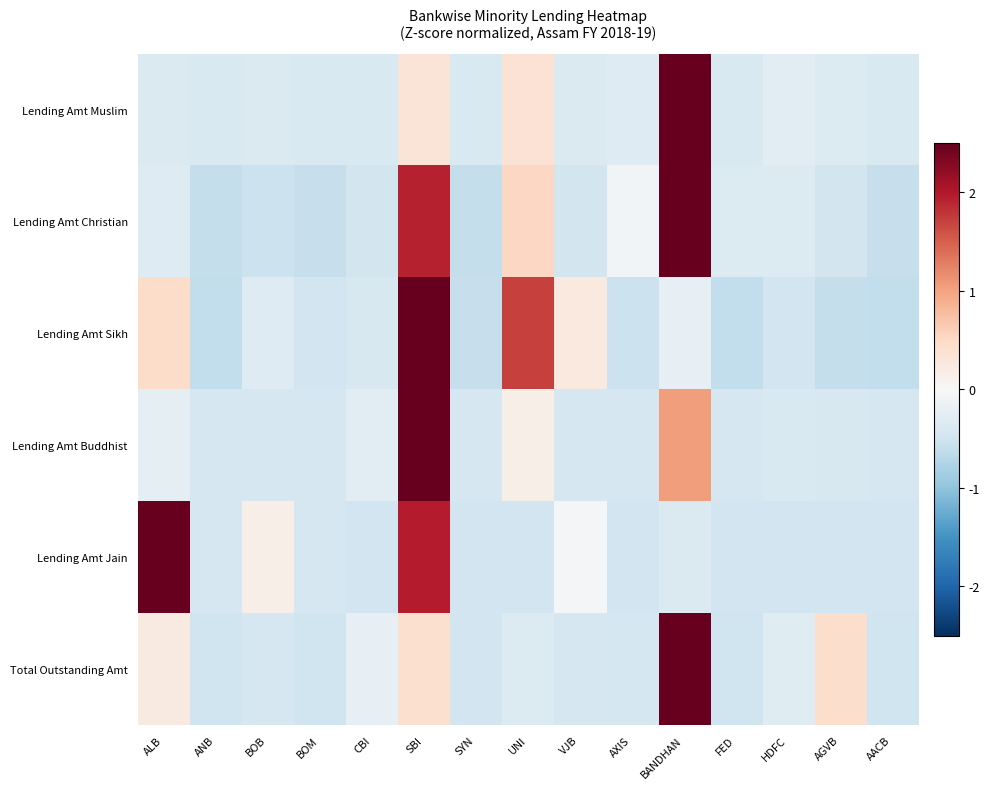

Reading left to right, transcribe all the data shown in this chart.

Lending Amt Muslim: ALB=-0.4	ANB=-0.4	BOB=-0.4	BOM=-0.4	CBI=-0.4	SBI=0.3	SYN=-0.4	UNI=0.4	VJB=-0.4	AXIS=-0.3	BANDHAN=3.6	FED=-0.4	HDFC=-0.3	AGVB=-0.3	AACB=-0.4
Lending Amt Christian: ALB=-0.3	ANB=-0.6	BOB=-0.5	BOM=-0.6	CBI=-0.5	SBI=1.9	SYN=-0.6	UNI=0.5	VJB=-0.5	AXIS=-0.1	BANDHAN=2.9	FED=-0.3	HDFC=-0.3	AGVB=-0.5	AACB=-0.6
Lending Amt Sikh: ALB=0.5	ANB=-0.6	BOB=-0.3	BOM=-0.5	CBI=-0.4	SBI=3.0	SYN=-0.6	UNI=1.7	VJB=0.3	AXIS=-0.5	BANDHAN=-0.2	FED=-0.6	HDFC=-0.5	AGVB=-0.6	AACB=-0.6
Lending Amt Buddhist: ALB=-0.2	ANB=-0.4	BOB=-0.4	BOM=-0.4	CBI=-0.3	SBI=3.5	SYN=-0.4	UNI=0.2	VJB=-0.4	AXIS=-0.4	BANDHAN=1.0	FED=-0.4	HDFC=-0.4	AGVB=-0.4	AACB=-0.4
Lending Amt Jain: ALB=3.0	ANB=-0.4	BOB=0.2	BOM=-0.4	CBI=-0.5	SBI=2.0	SYN=-0.5	UNI=-0.5	VJB=-0.0	AXIS=-0.5	BANDHAN=-0.4	FED=-0.5	HDFC=-0.5	AGVB=-0.5	AACB=-0.5
Total Outstanding Amt: ALB=0.2	ANB=-0.5	BOB=-0.4	BOM=-0.5	CBI=-0.2	SBI=0.4	SYN=-0.5	UNI=-0.3	VJB=-0.4	AXIS=-0.4	BANDHAN=3.5	FED=-0.5	HDFC=-0.3	AGVB=0.4	AACB=-0.5